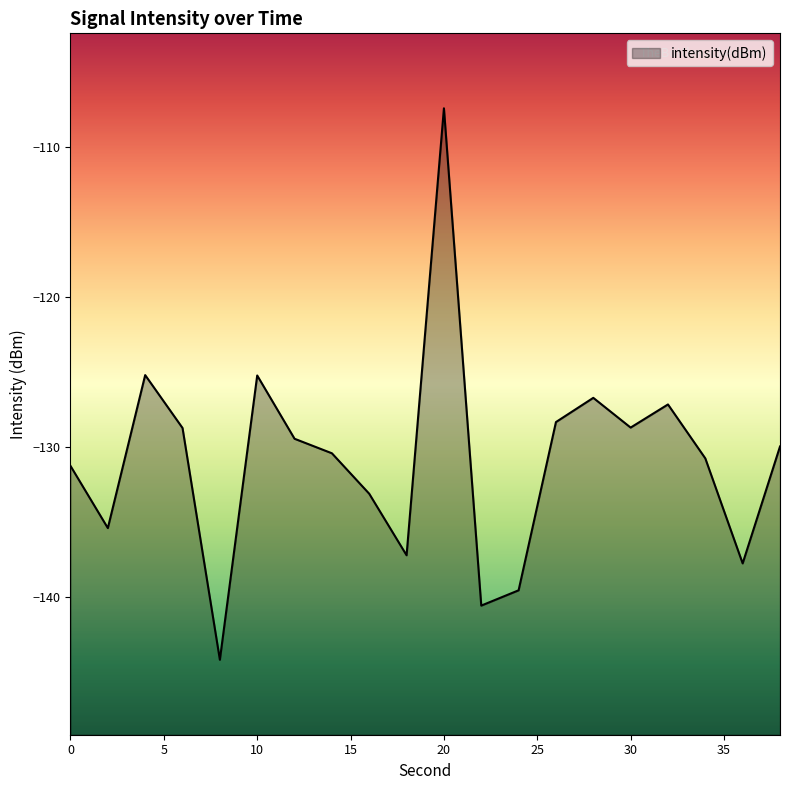

Rank the categories by value from lowest to highest.

8, 22, 24, 36, 18, 2, 16, 0, 34, 14, 38, 12, 6, 30, 26, 32, 28, 10, 4, 20